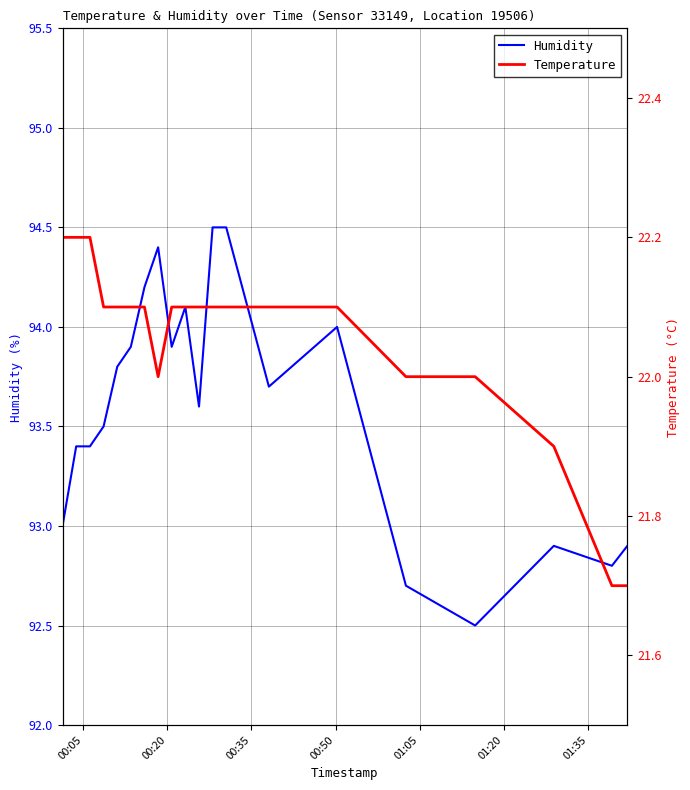

How many data points in Temperature are less than 22?

3